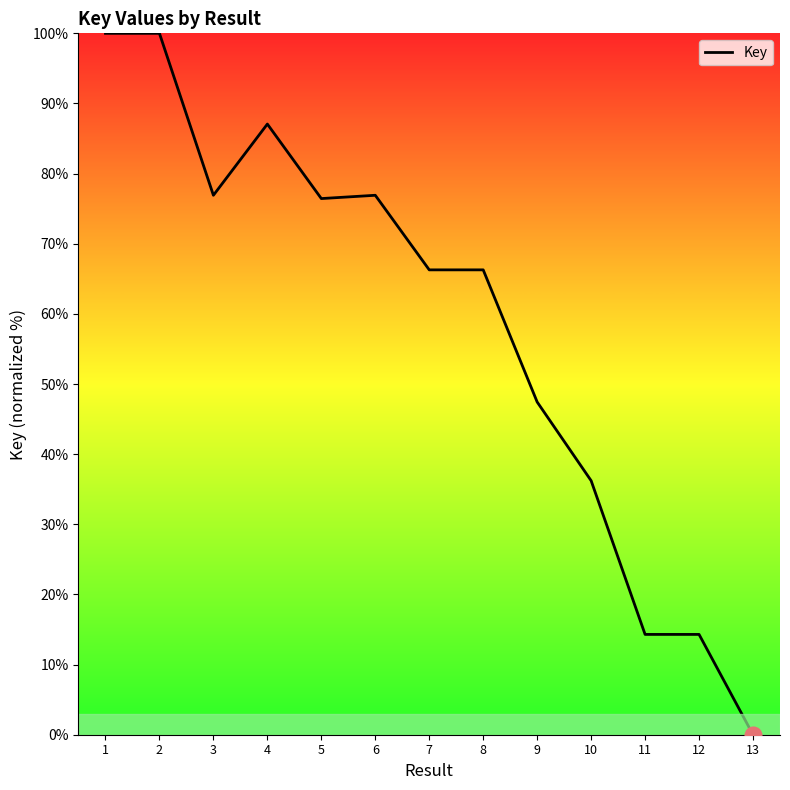

What is the difference between the maximum and minimum values?

100.0